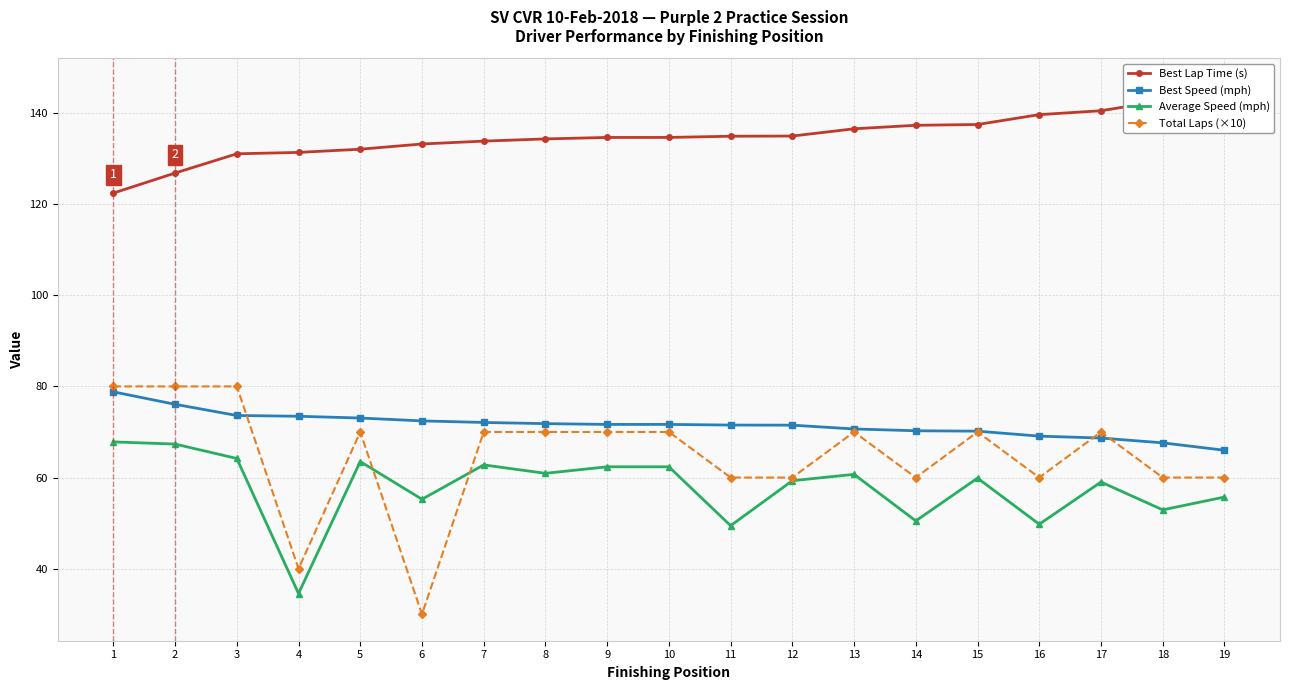

Reading right to left, transcribe all the data shown in this chart.

Best Lap Time (s): 19=146.2	18=142.7	17=140.5	16=139.6	15=137.5	14=137.3	13=136.5	12=134.9	11=134.9	10=134.6	9=134.6	8=134.3	7=133.8	6=133.2	5=132.1	4=131.4	3=131.0	2=126.8	1=122.4
Best Speed (mph): 19=66.0	18=67.6	17=68.7	16=69.1	15=70.2	14=70.3	13=70.7	12=71.5	11=71.5	10=71.7	9=71.7	8=71.8	7=72.1	6=72.4	5=73.1	4=73.5	3=73.6	2=76.1	1=78.8
Average Speed (mph): 19=55.7	18=52.9	17=59.0	16=49.8	15=59.9	14=50.5	13=60.7	12=59.3	11=49.4	10=62.4	9=62.4	8=60.9	7=62.8	6=55.2	5=63.5	4=34.5	3=64.2	2=67.3	1=67.8
Total Laps (×10): 19=60.0	18=60.0	17=70.0	16=60.0	15=70.0	14=60.0	13=70.0	12=60.0	11=60.0	10=70.0	9=70.0	8=70.0	7=70.0	6=30.0	5=70.0	4=40.0	3=80.0	2=80.0	1=80.0